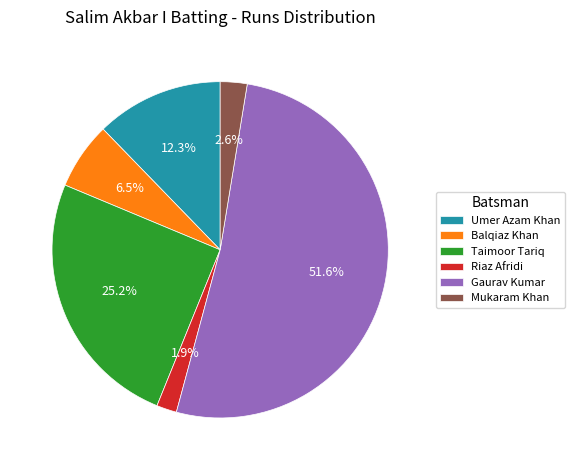

What is the smallest slice in the pie chart?

Riaz Afridi